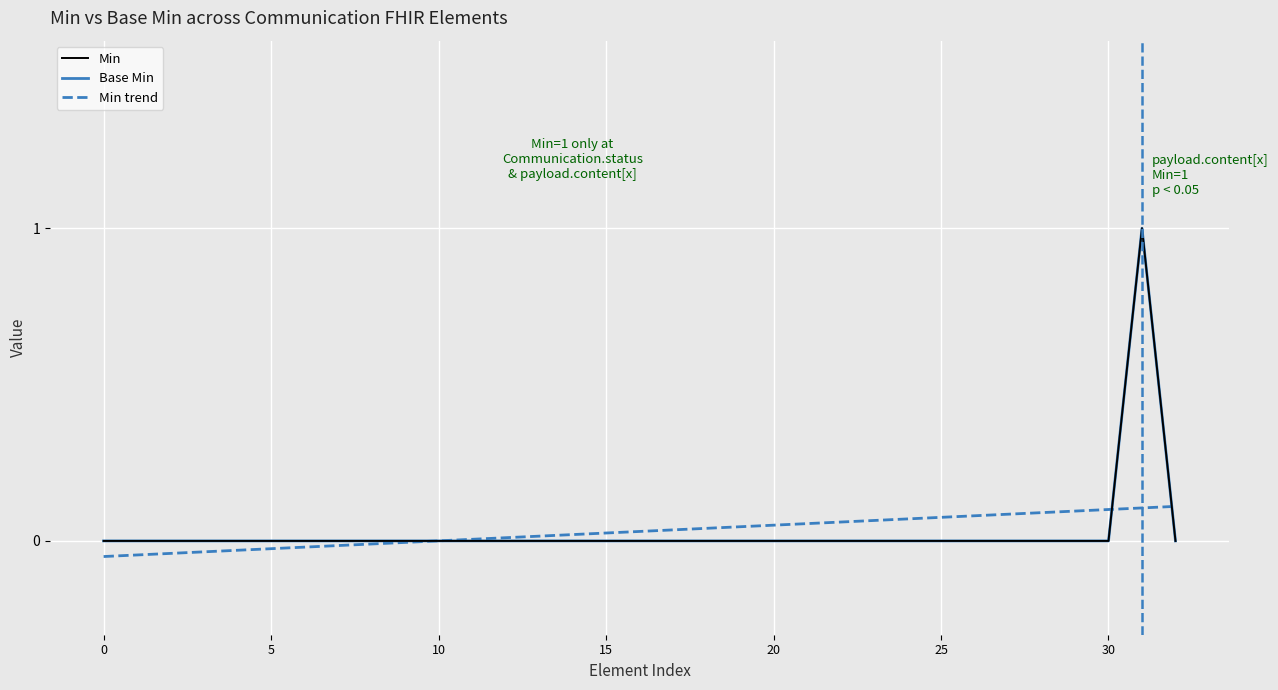

How many intersections are there between Min trend and Min?

3